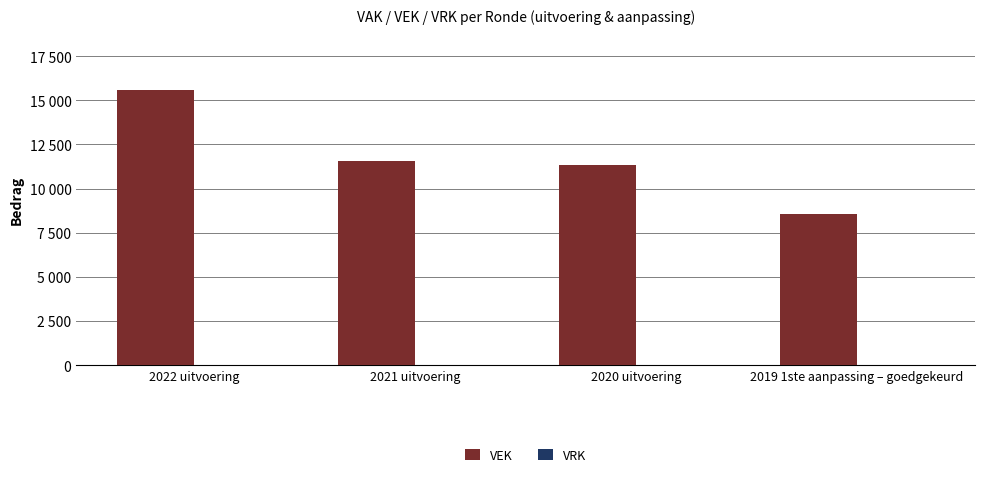

What is the label of the 2nd bar from the left?

2021 uitvoering